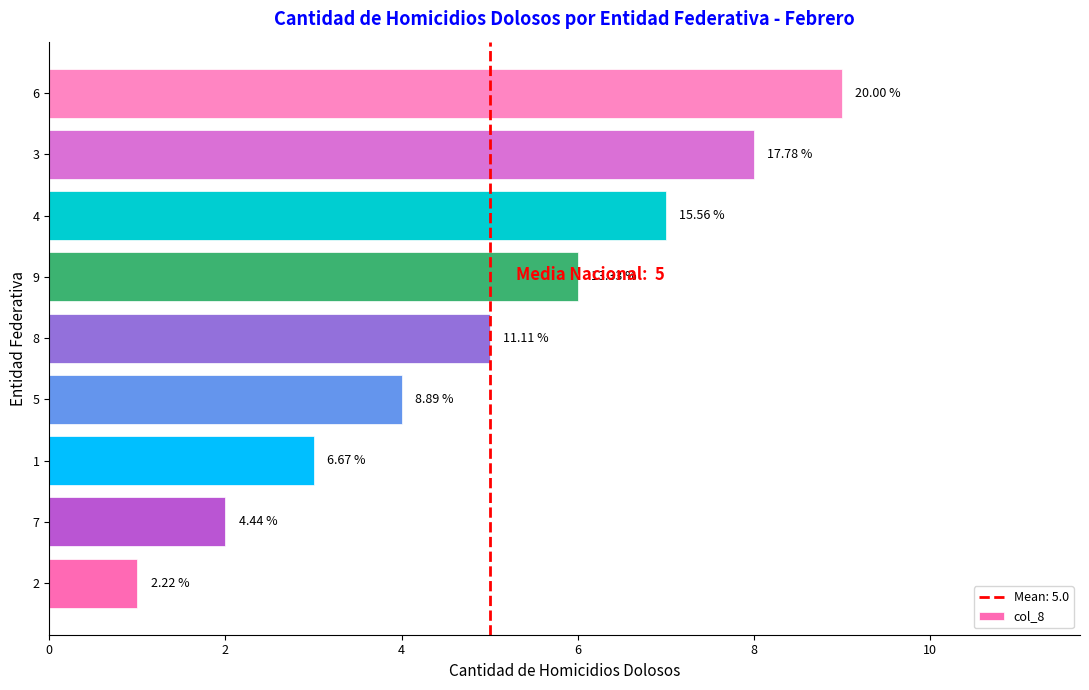

Does the chart contain any negative values?

No